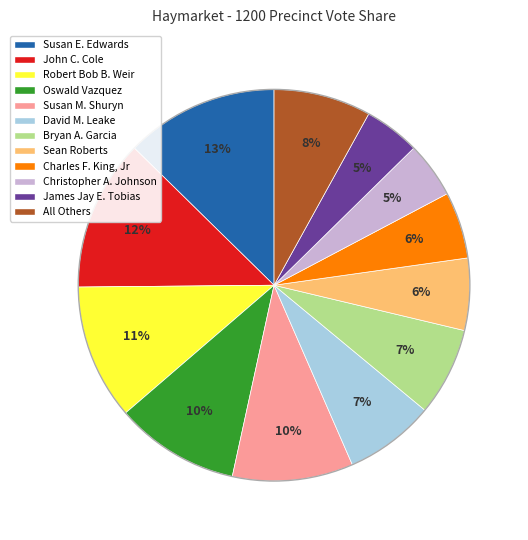

Is it true that Bryan A. Garcia is 7% of the pie?

True